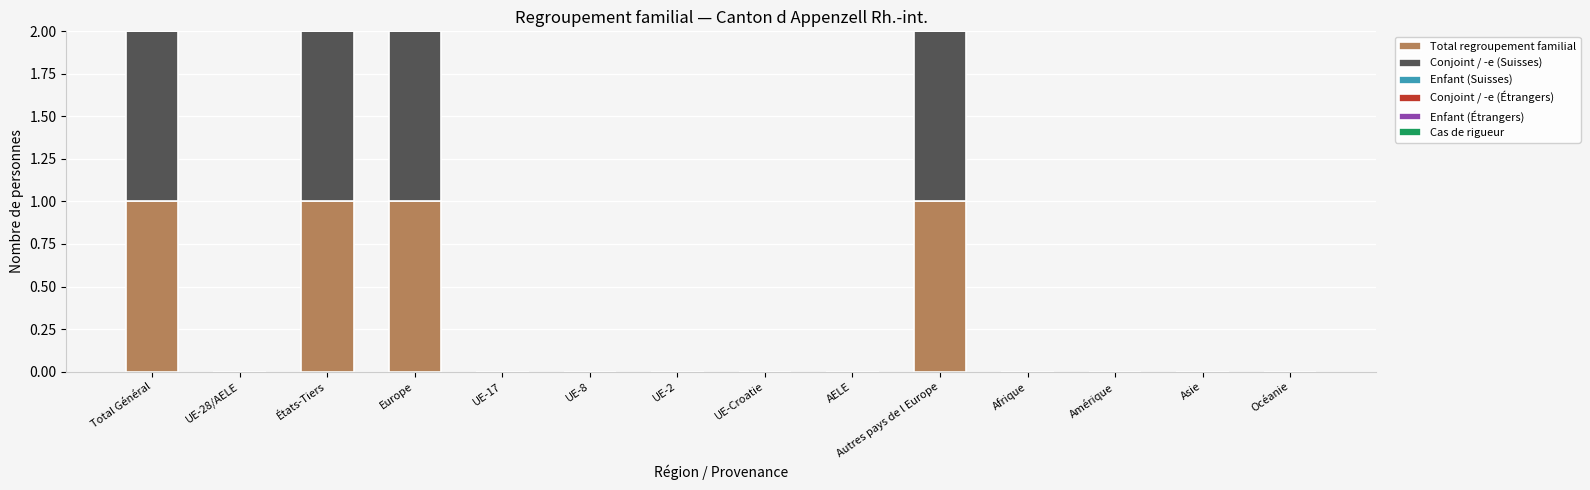

Is it true that Total regroupement familial equals 0 at UE-8?

True